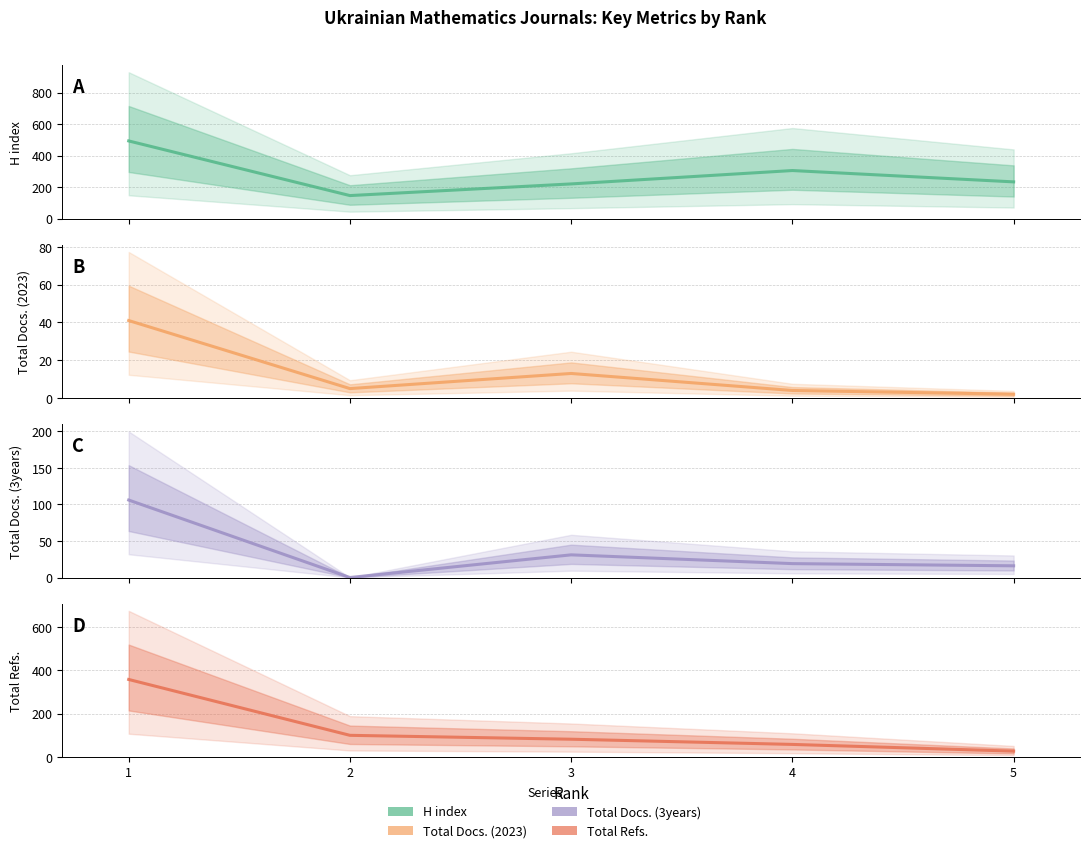

What is the difference between the Total Refs. values at 3 and 4?

24